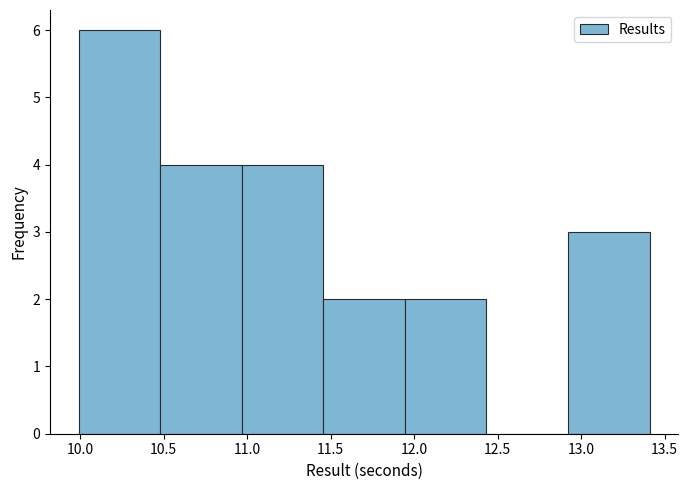

Reading left to right, transcribe this chart: for each bar, give the range it covers on the x-axis and its height. Neither the bar edges nor the heights are printed on the chart, so give them approximately, as read against the axes.

10.00 to 10.50: 6
10.50 to 10.95: 4
10.95 to 11.45: 4
11.45 to 11.95: 2
11.95 to 12.45: 2
12.45 to 12.90: 0
12.90 to 13.40: 3